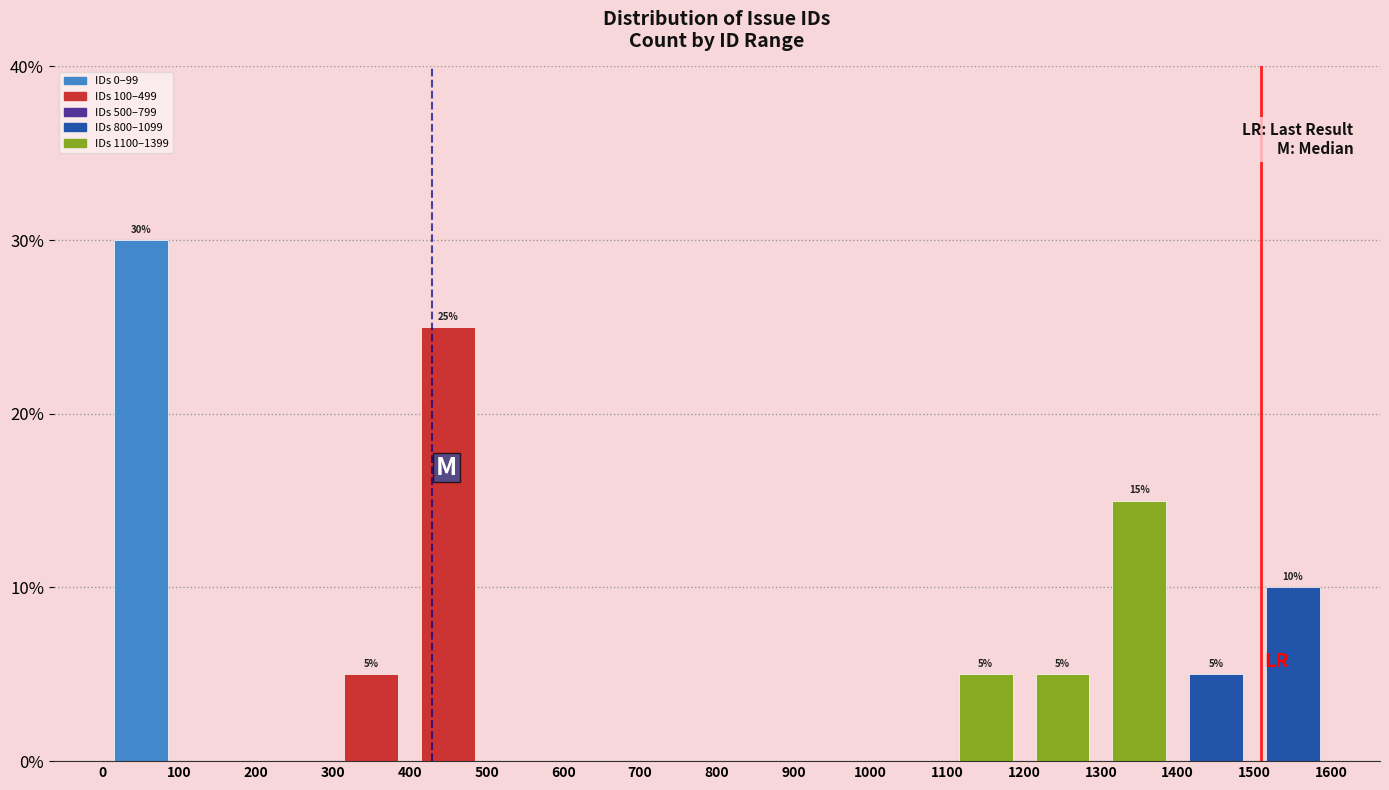

Which range on the x-axis has the tallest bar?

0 to 100